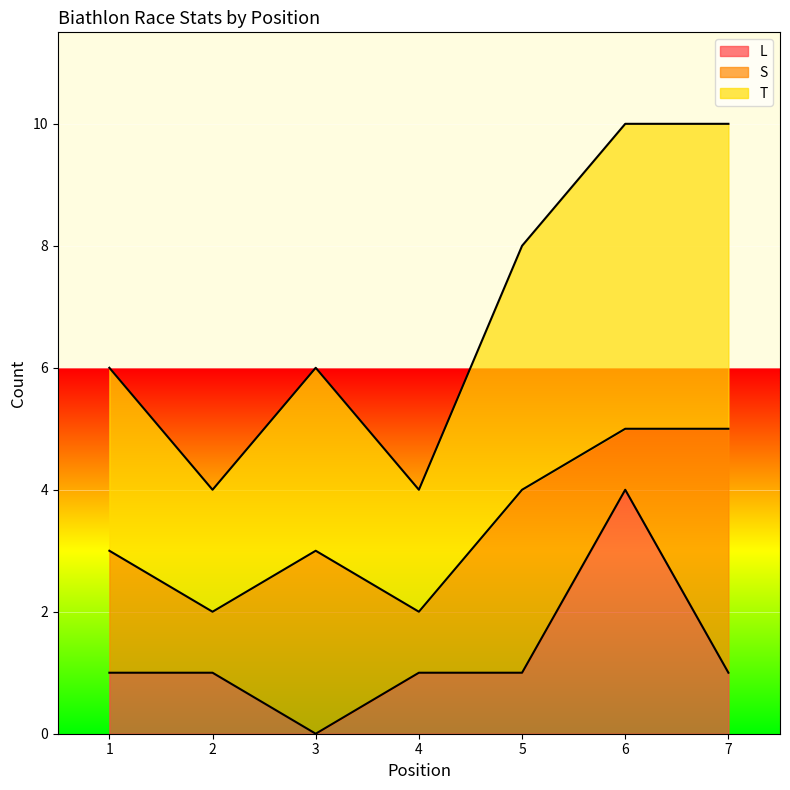

True or false: T and L intersect in this chart.

False